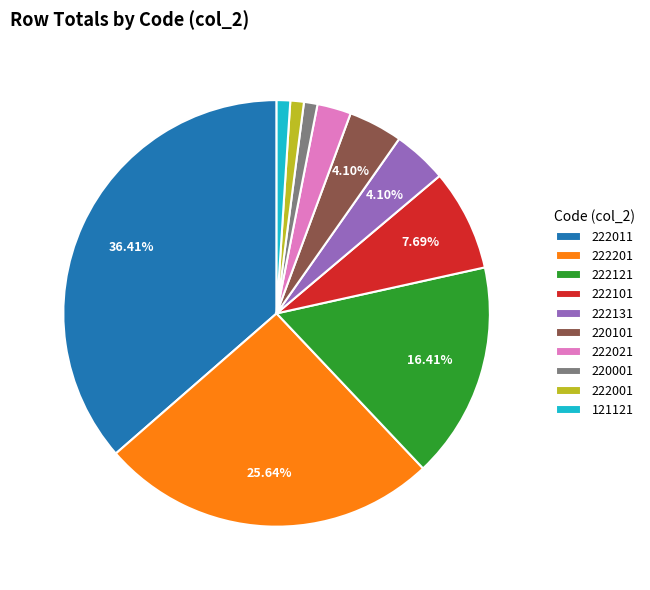

Is it true that 222011 is 36% of the pie?

True